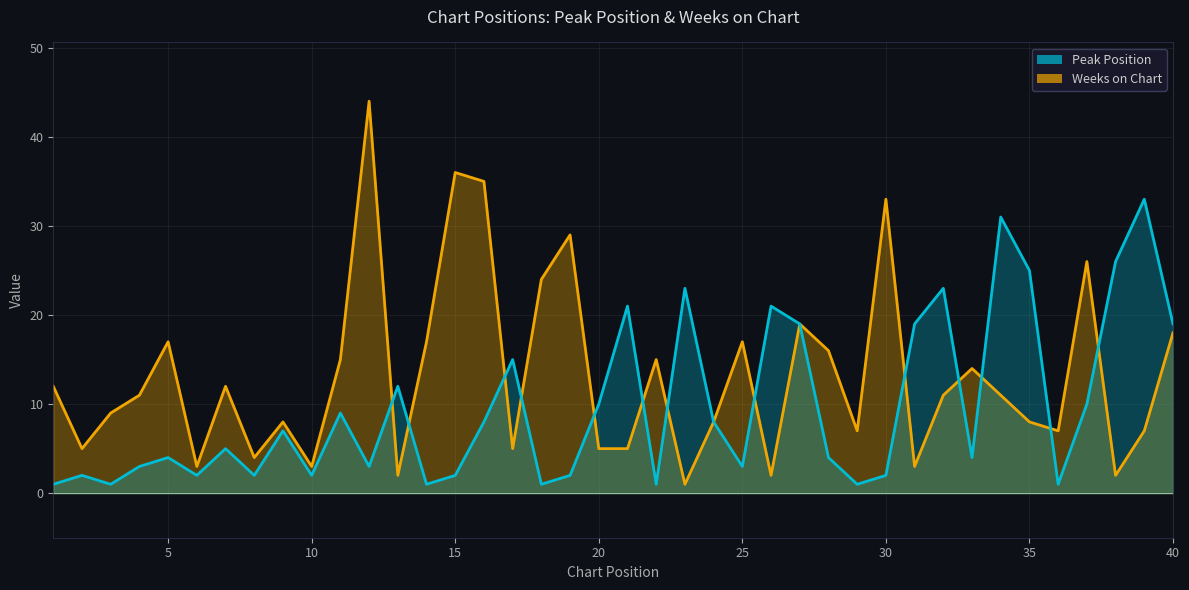

What are all the series names shown in the legend?

Peak Position, Weeks on Chart